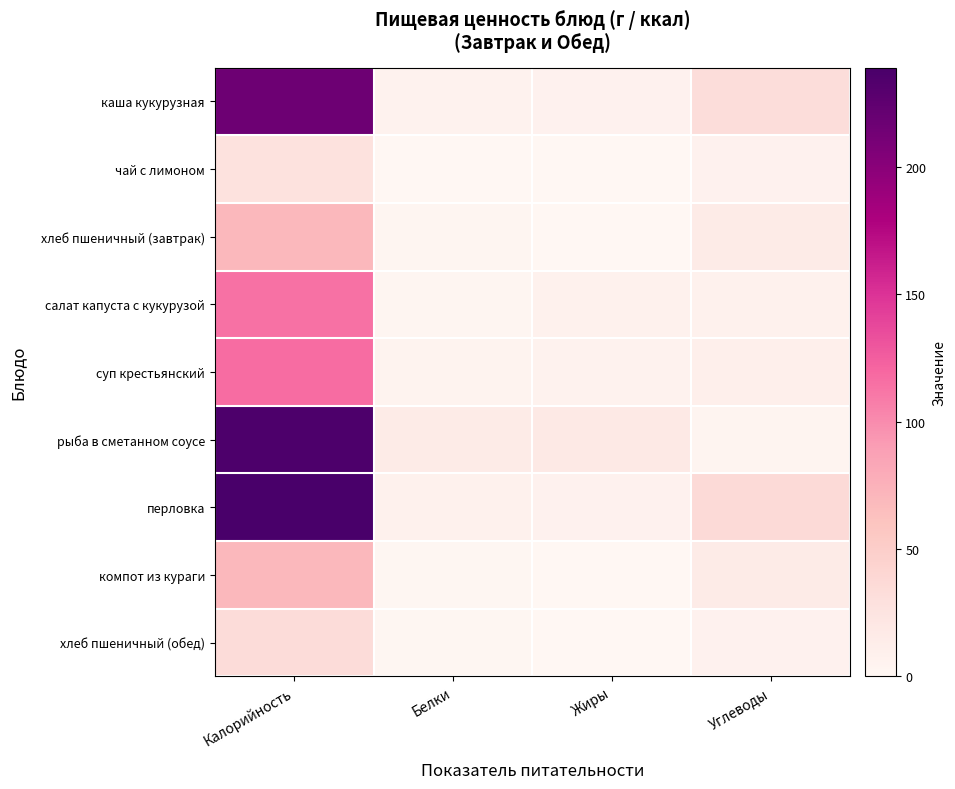

How many series are shown in this chart?

9